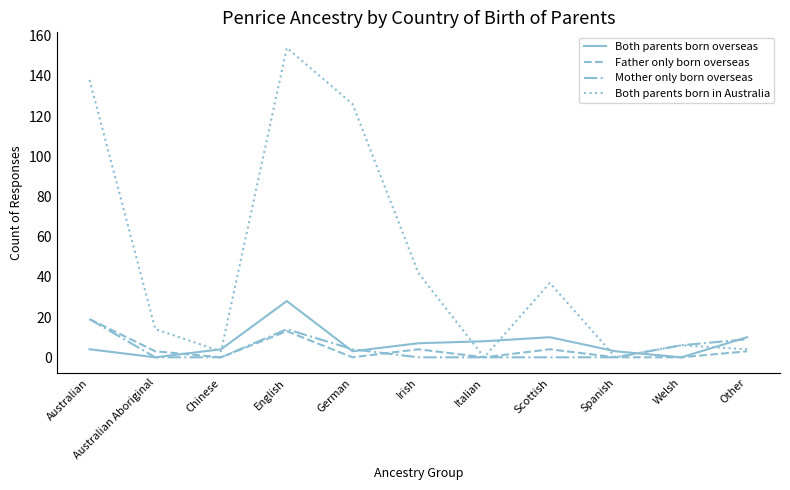

What position from the right is Welsh?

2